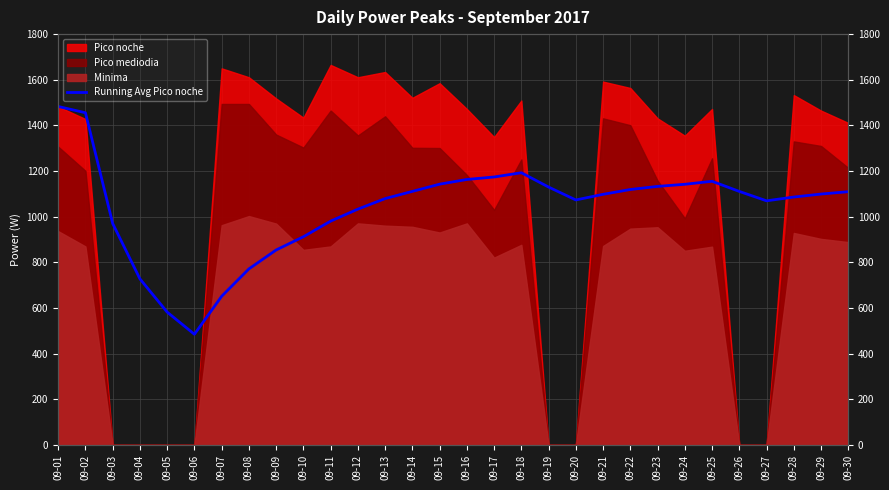

The chart shows a value of 1111.1 at 09-14. True or false?

True